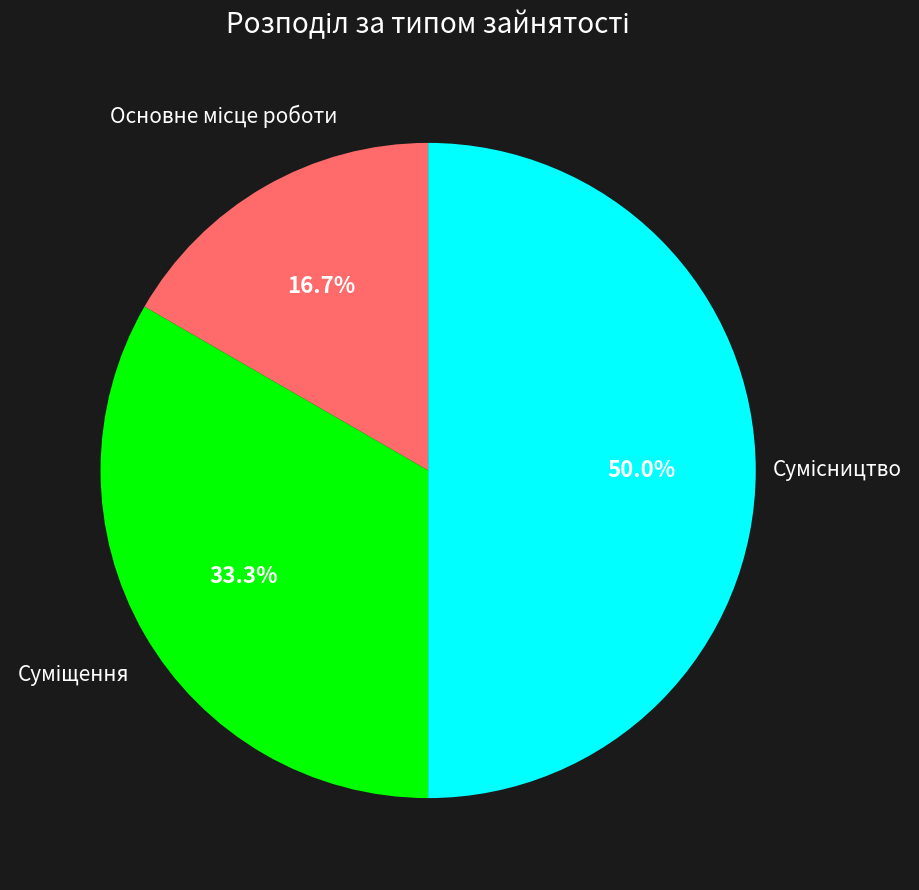

How many slices are in this pie chart?

3